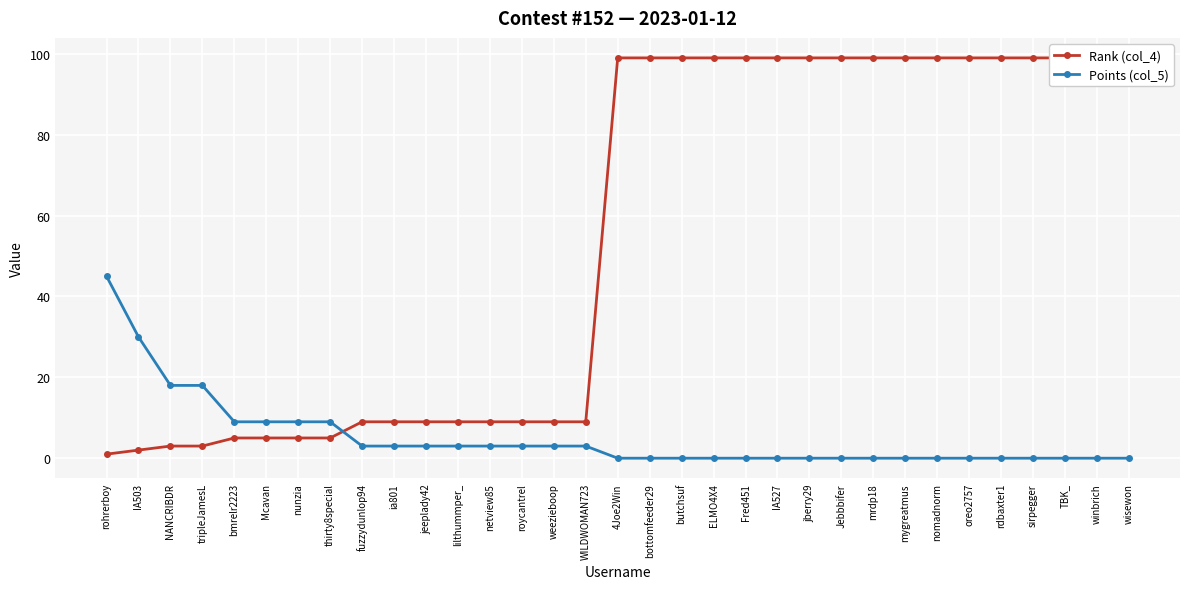

The Rank (col_4) series shows 4 at tripleJamesL. True or false?

False